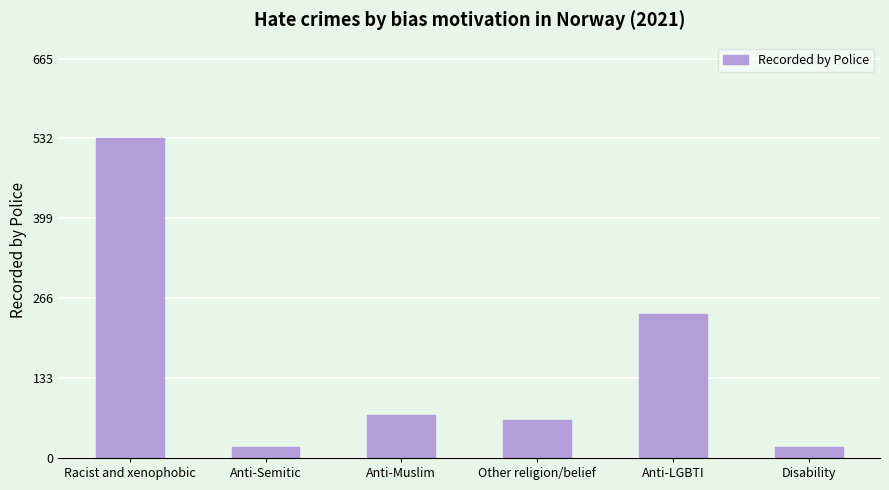

What is the difference between the values at Anti-Muslim and Disability?

53